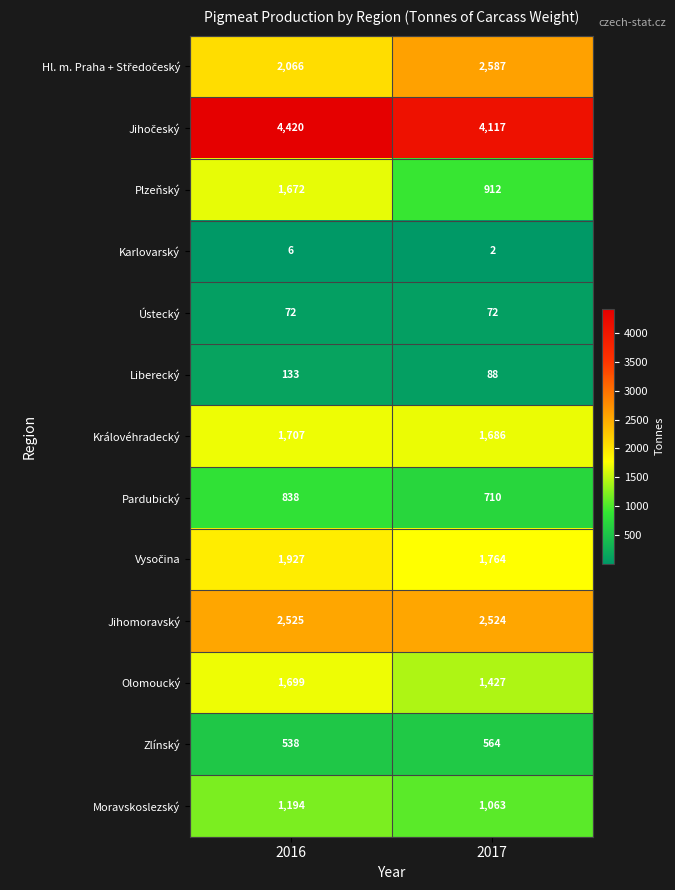

List the labels in order of Pardubický value, largest first.

2016, 2017